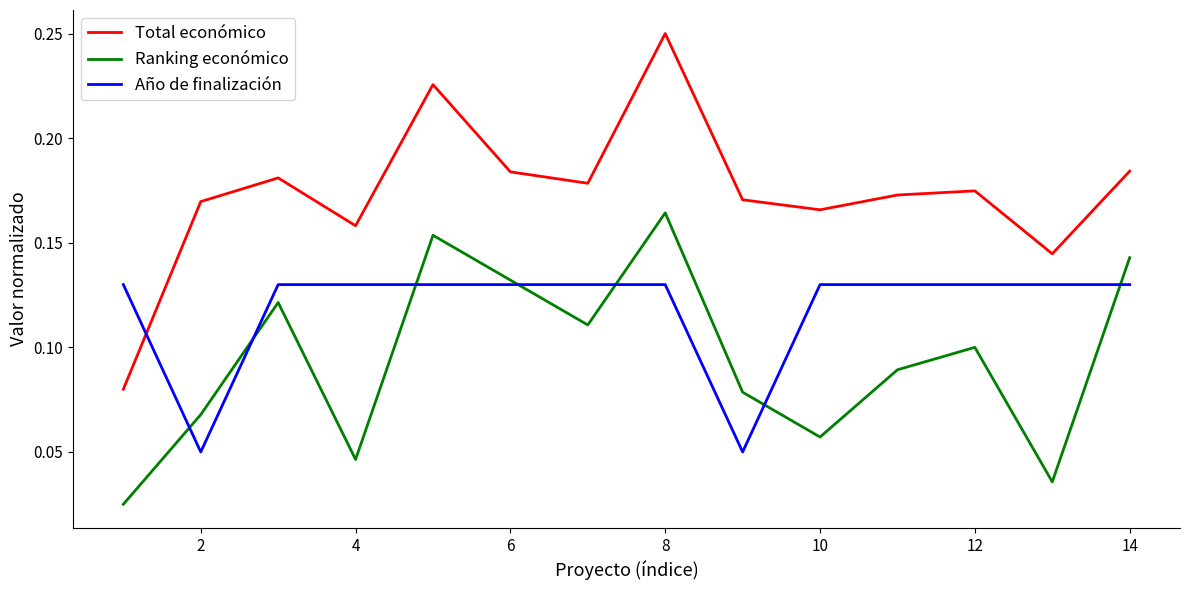

Which series has the largest total across all categories?

Total económico